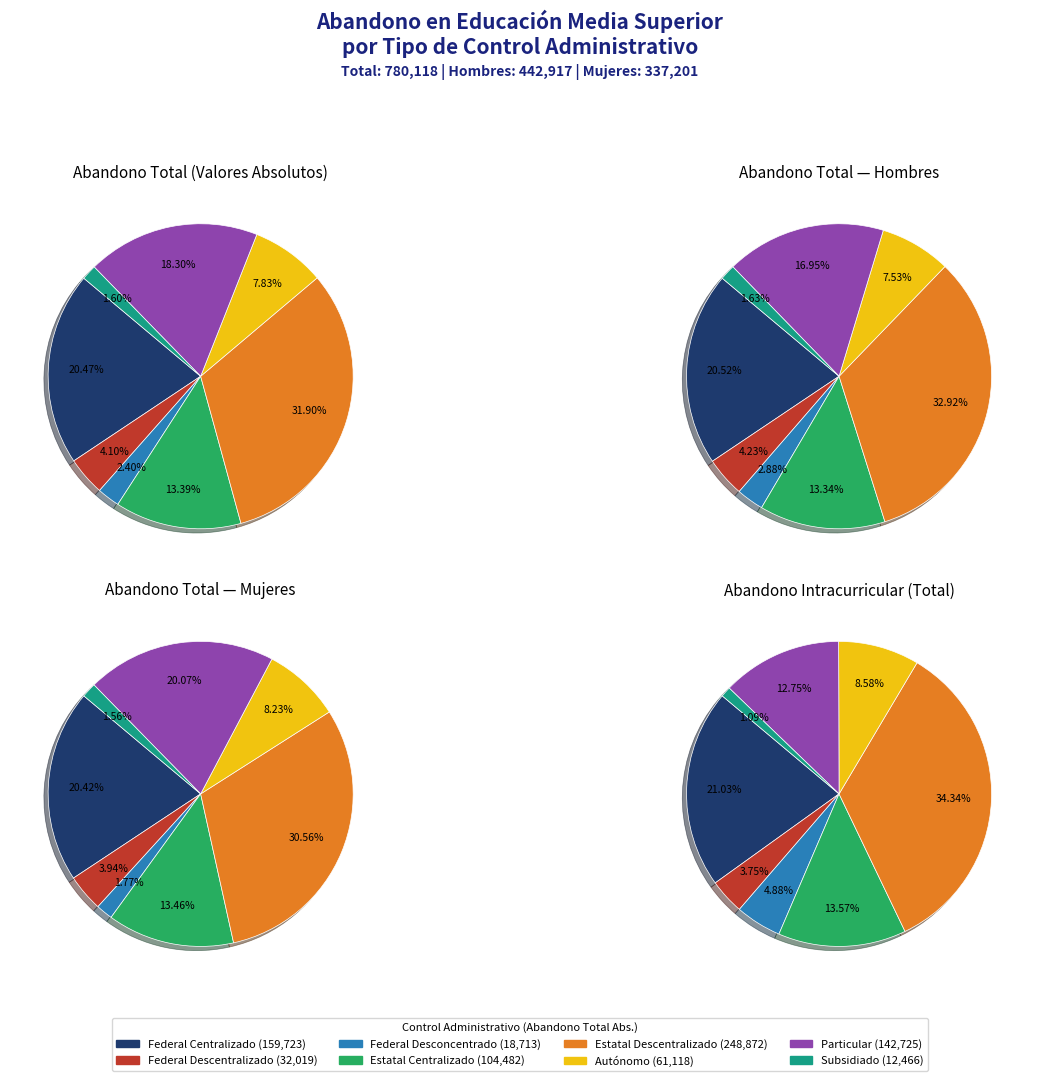

To the nearest percent, what percentage of the pie is 6?

20%